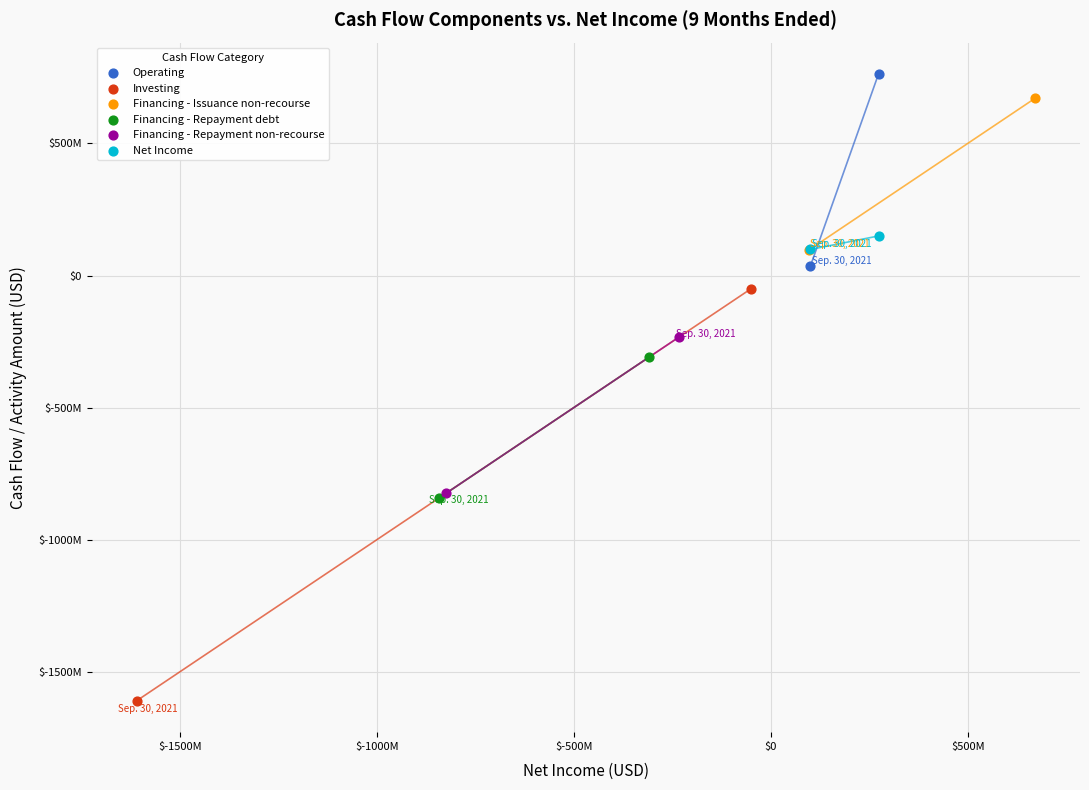

Which series contains the highest Y value?

Operating